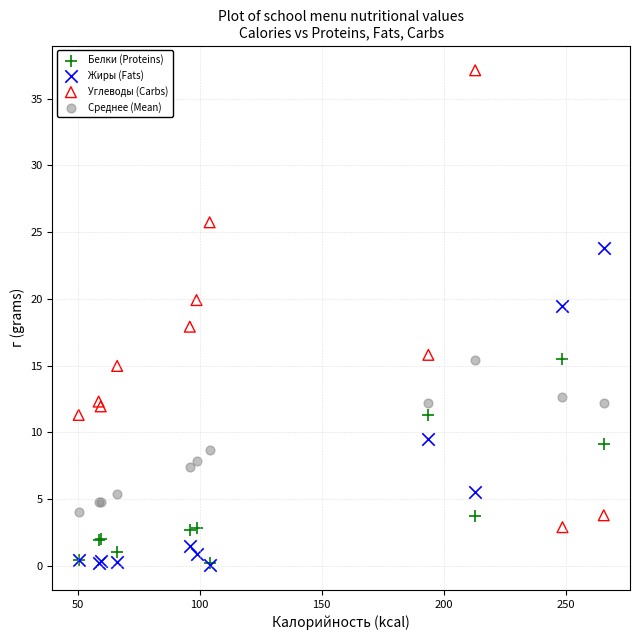

Which series contains the highest Y value?

Углеводы (Carbs)